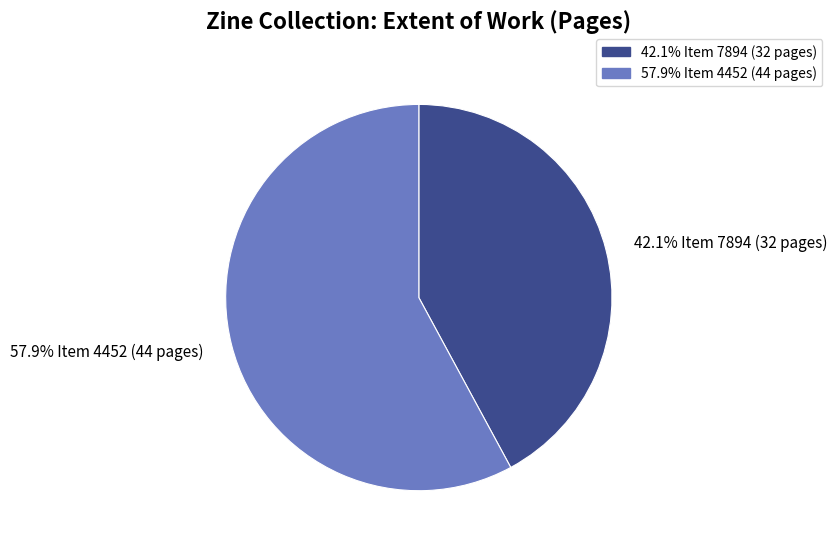

Is there a majority slice in this chart?

Yes